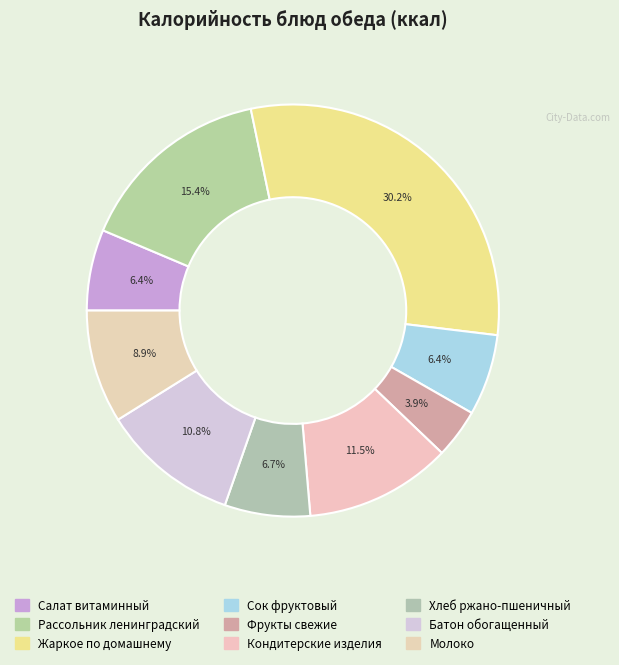

Count the number of slices in the pie.

9